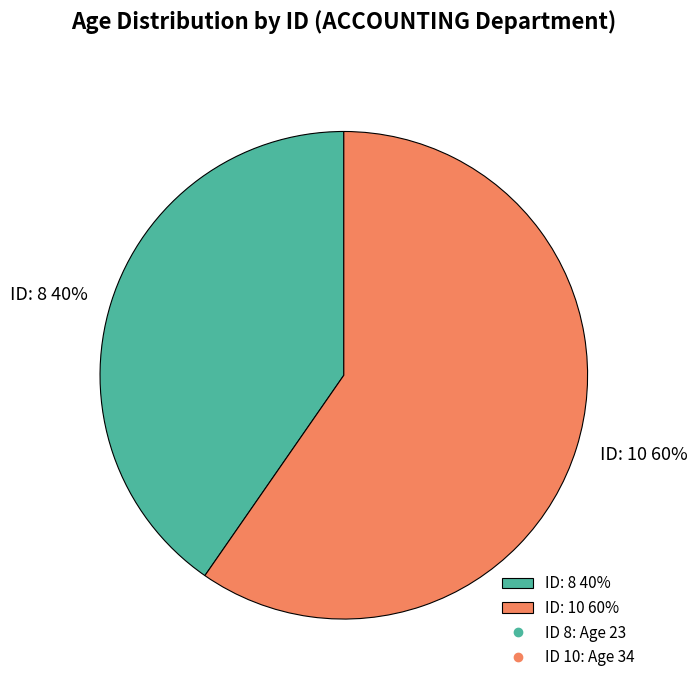

Which category accounts for the majority?

ID: 10 60%